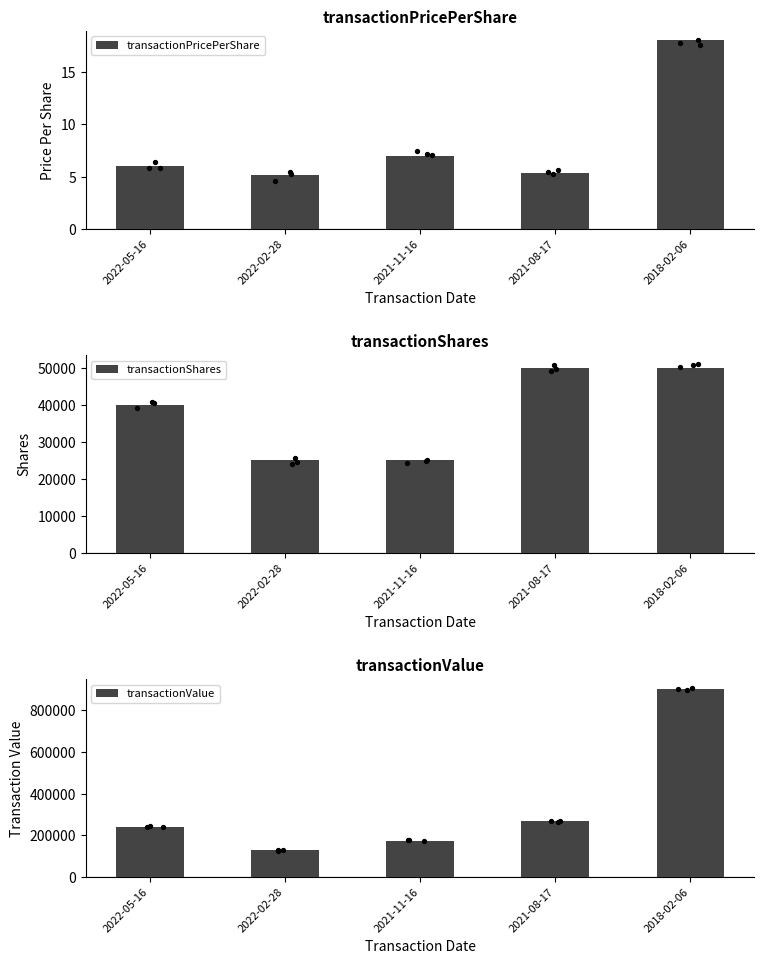

What are all the series names shown in the legend?

transactionPricePerShare, transactionShares, transactionValue